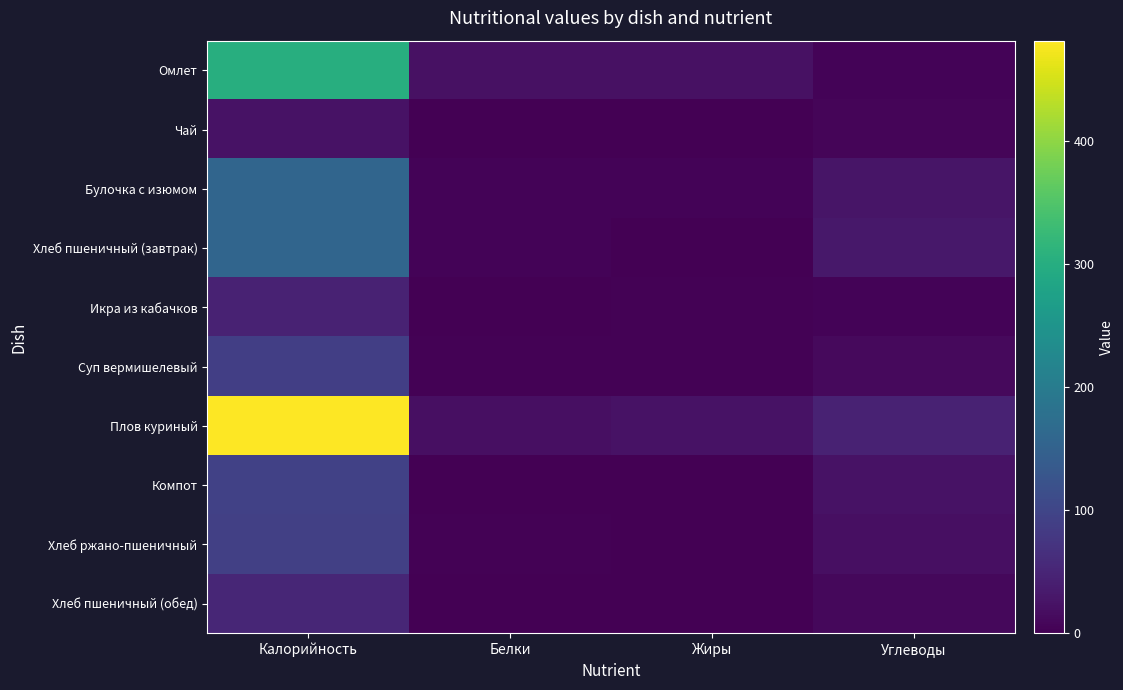

Which series changed the most between Калорийность and Жиры?

Плов куриный